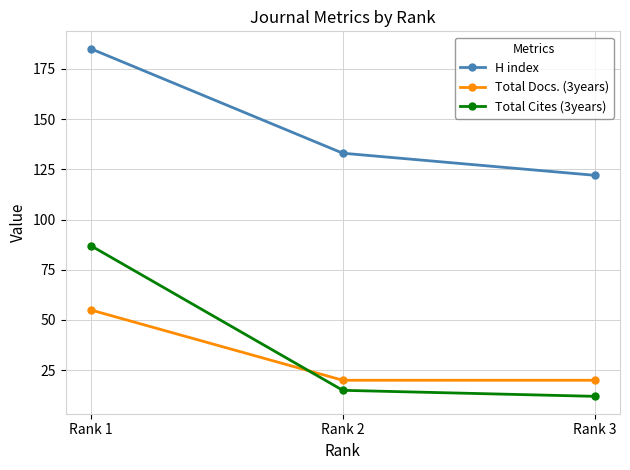

At which category is the sum across all series the highest?

Rank 1